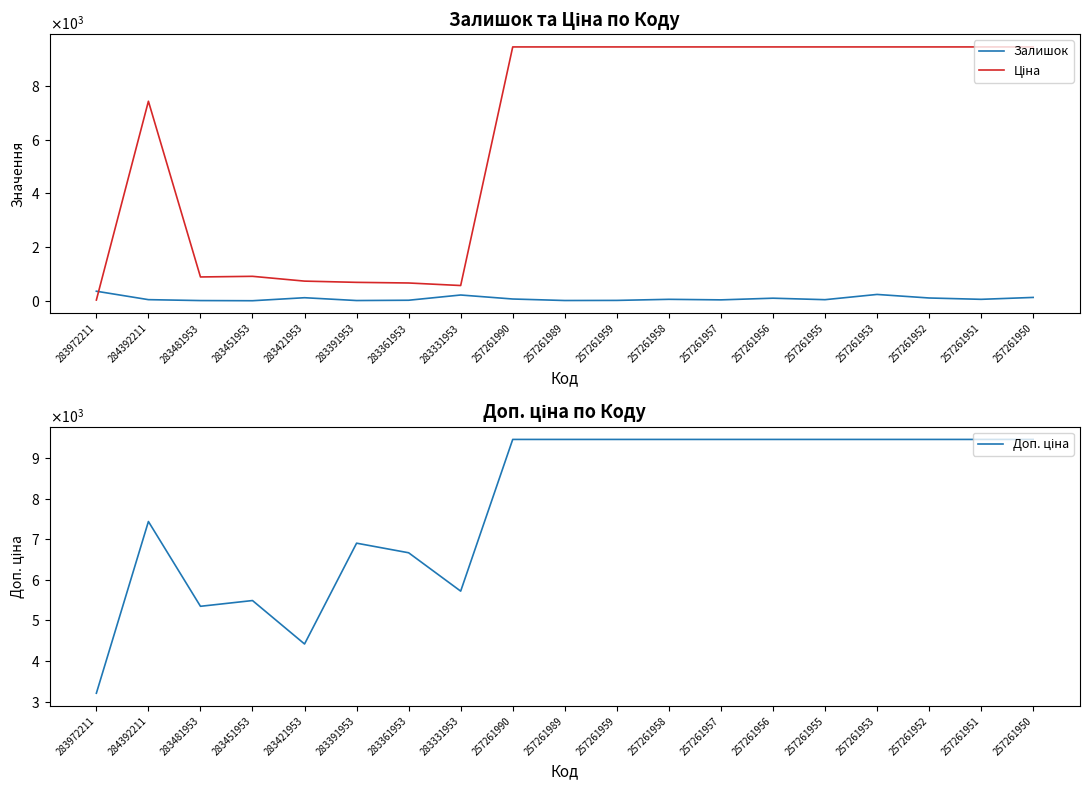

List the series in order of their peak value, highest first.

Ціна, Доп. ціна, Залишок